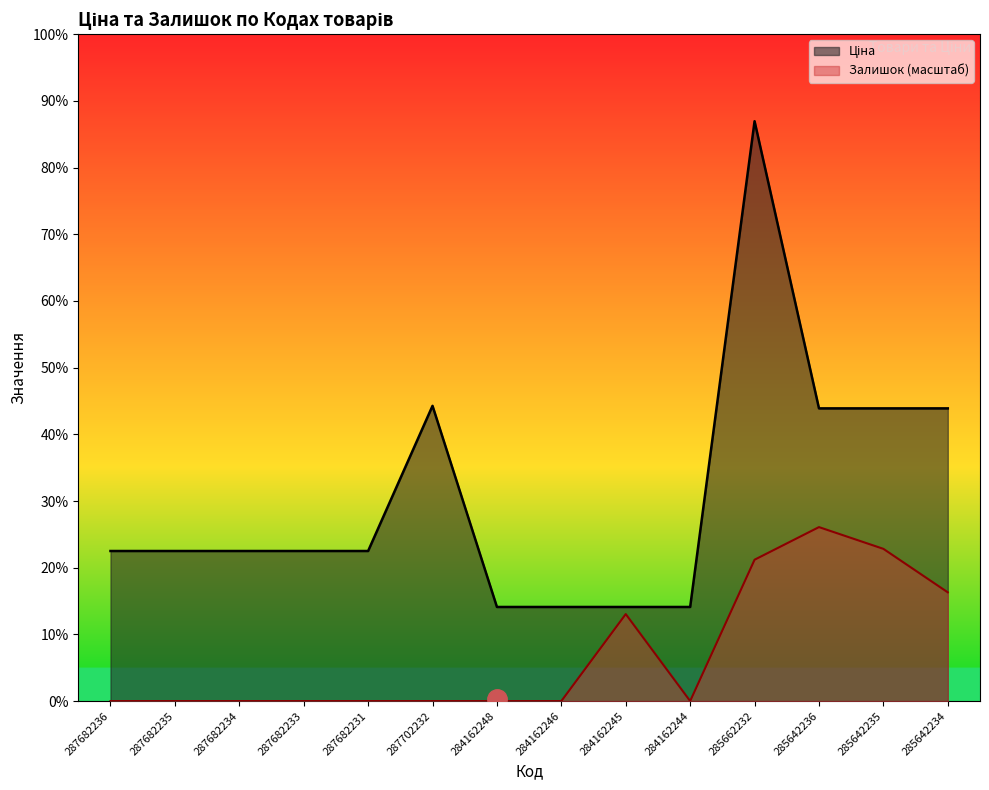

How many positive values does the Залишок series have?

5